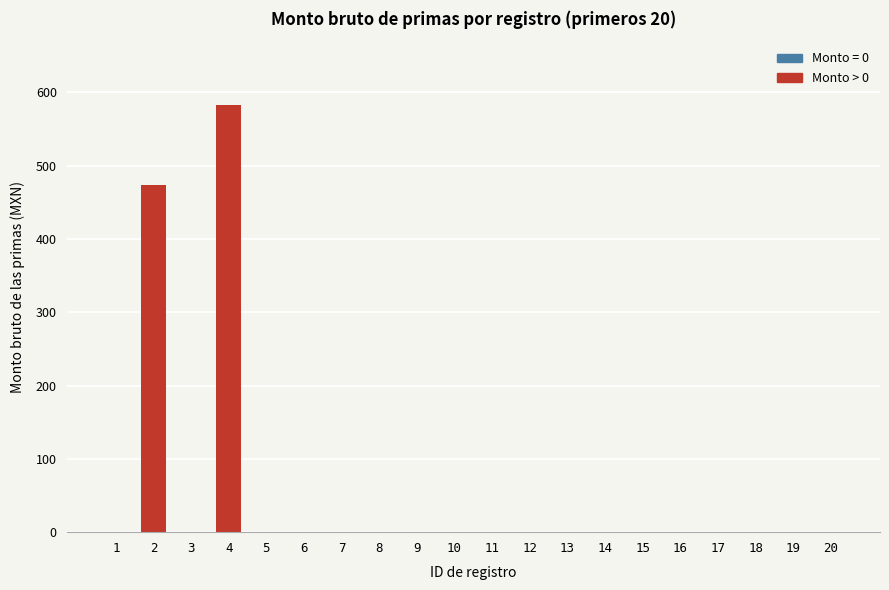

Are the bars horizontal?

No